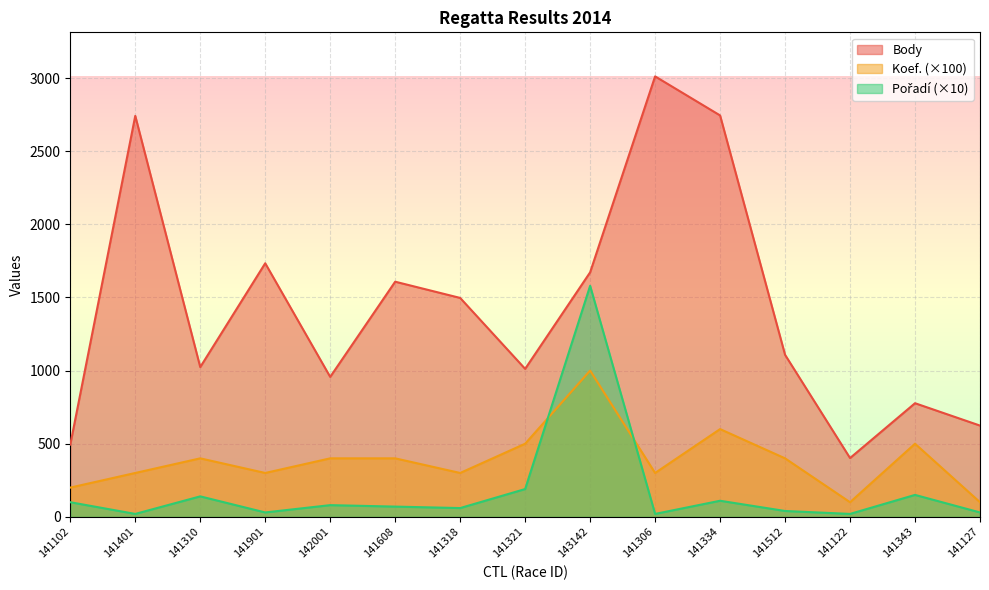

Which has a higher value, 141321 or 141318?

141318